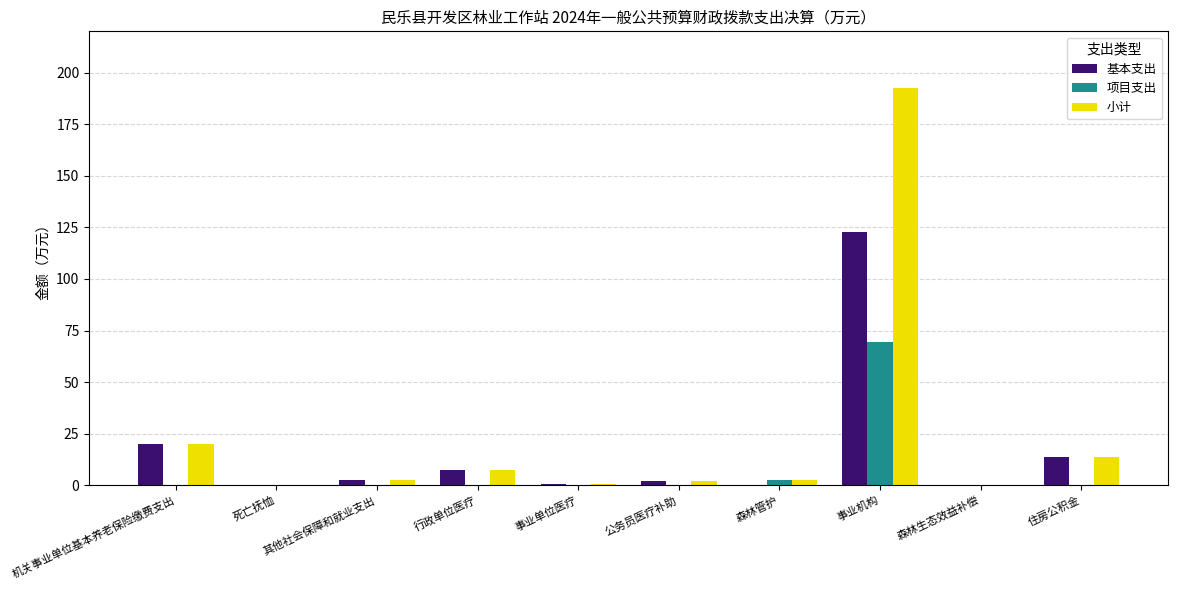

Where is 项目支出 nearest to the value 34?

森林管护